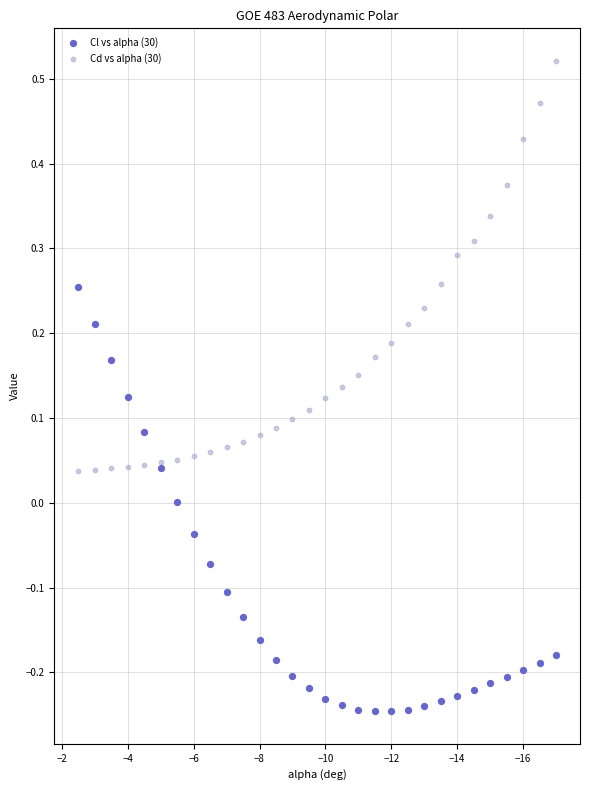

Which series contains the lowest Y value?

Cl vs alpha (30)